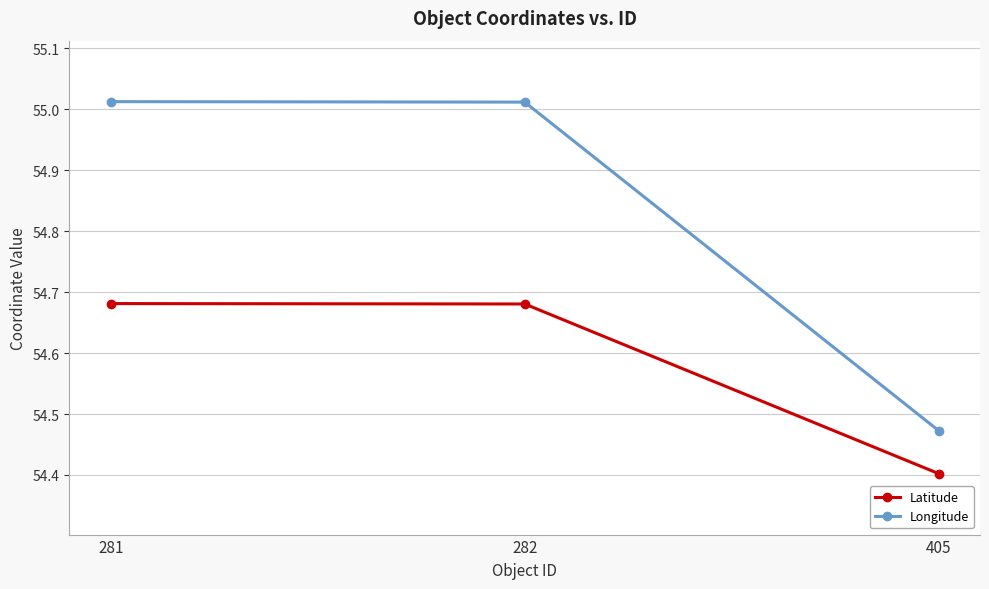

At which label does Latitude reach its minimum?

405